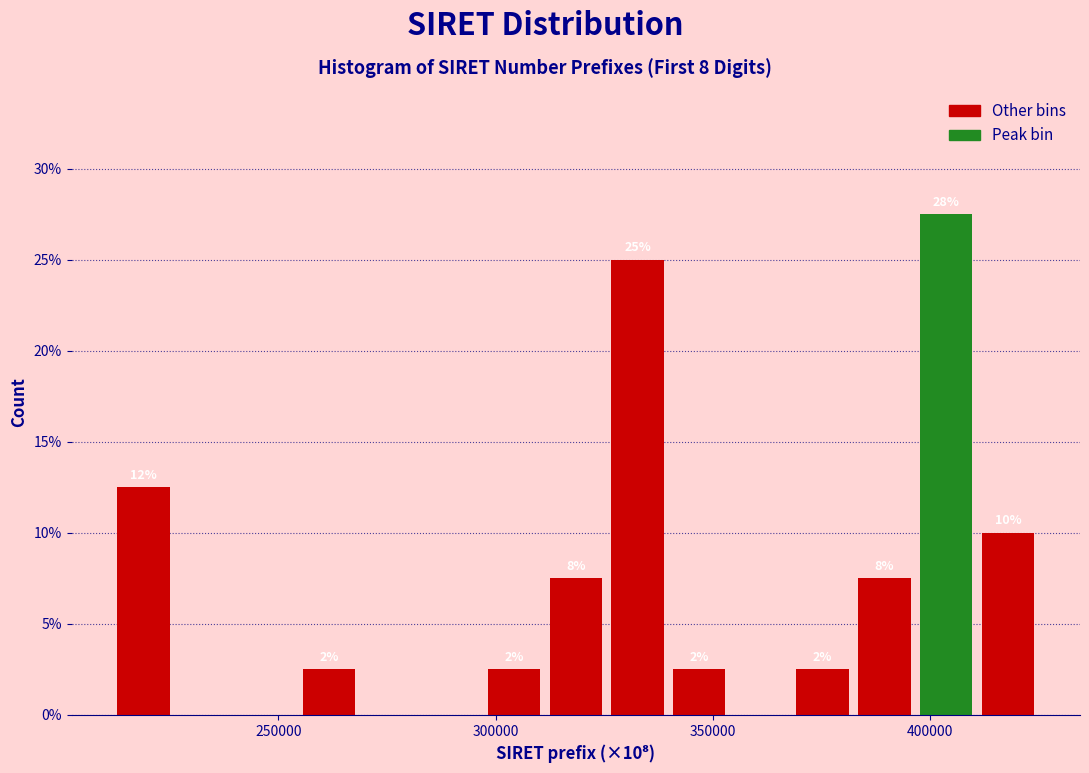

Around what value on the x-axis is the tallest bar? Give the approximate position of its centre, as read against the axis.

405000